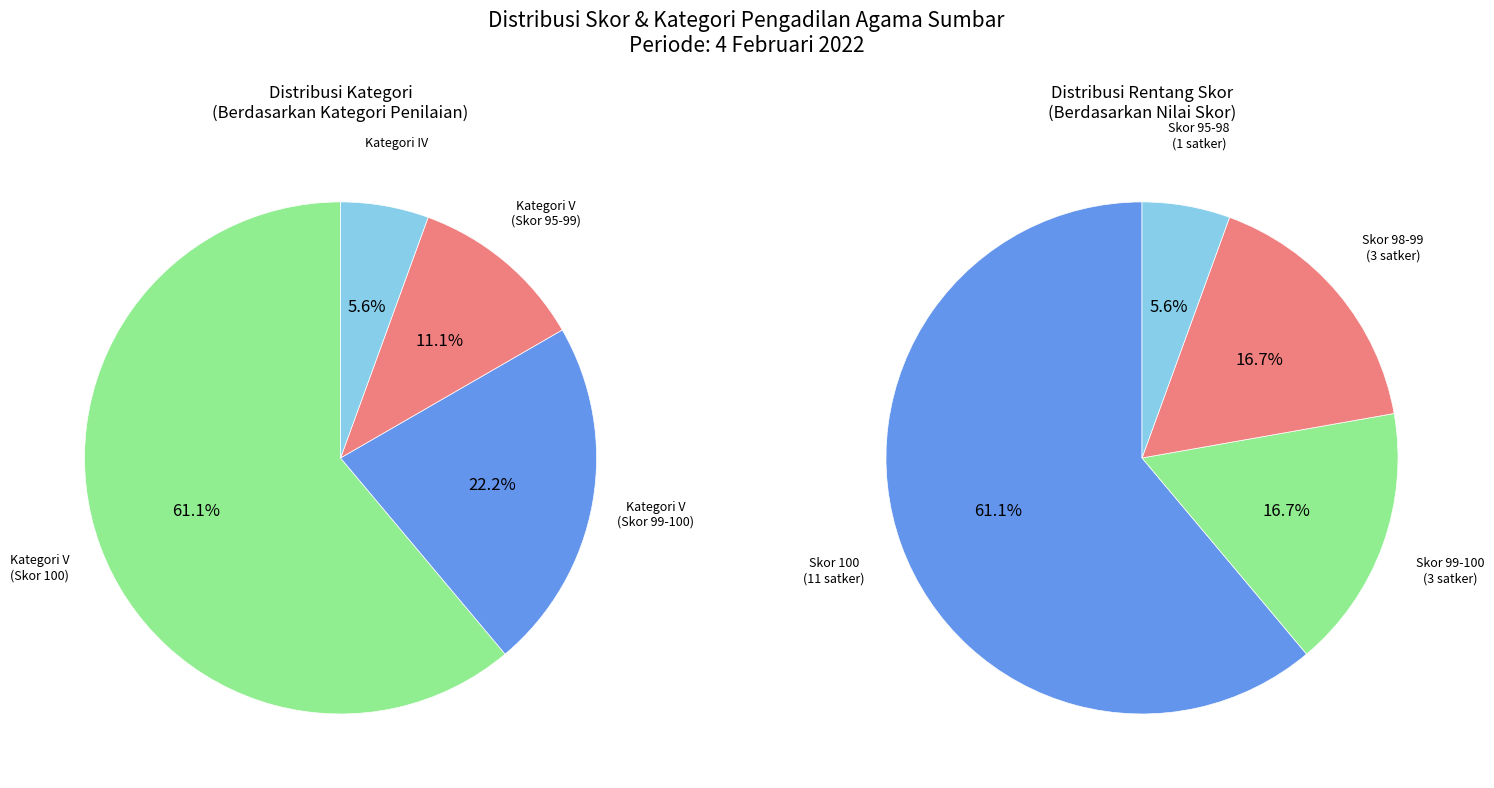

How many slices are in this pie chart?

8